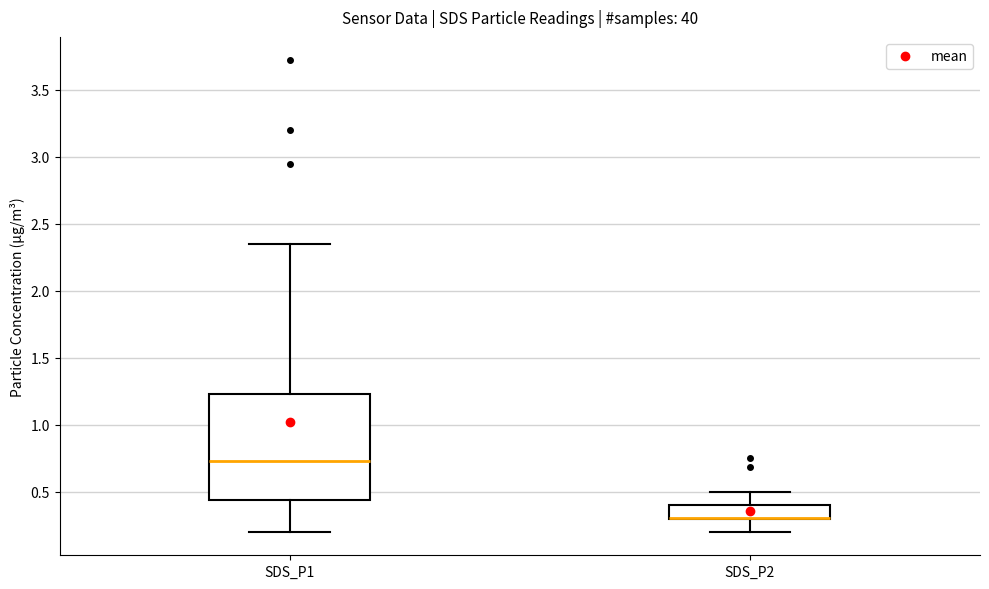

Where is the lower edge of the box for SDS_P2 on the y-axis? The values are not printed on the chart, so give them approximately, as read against the axis.

0.30